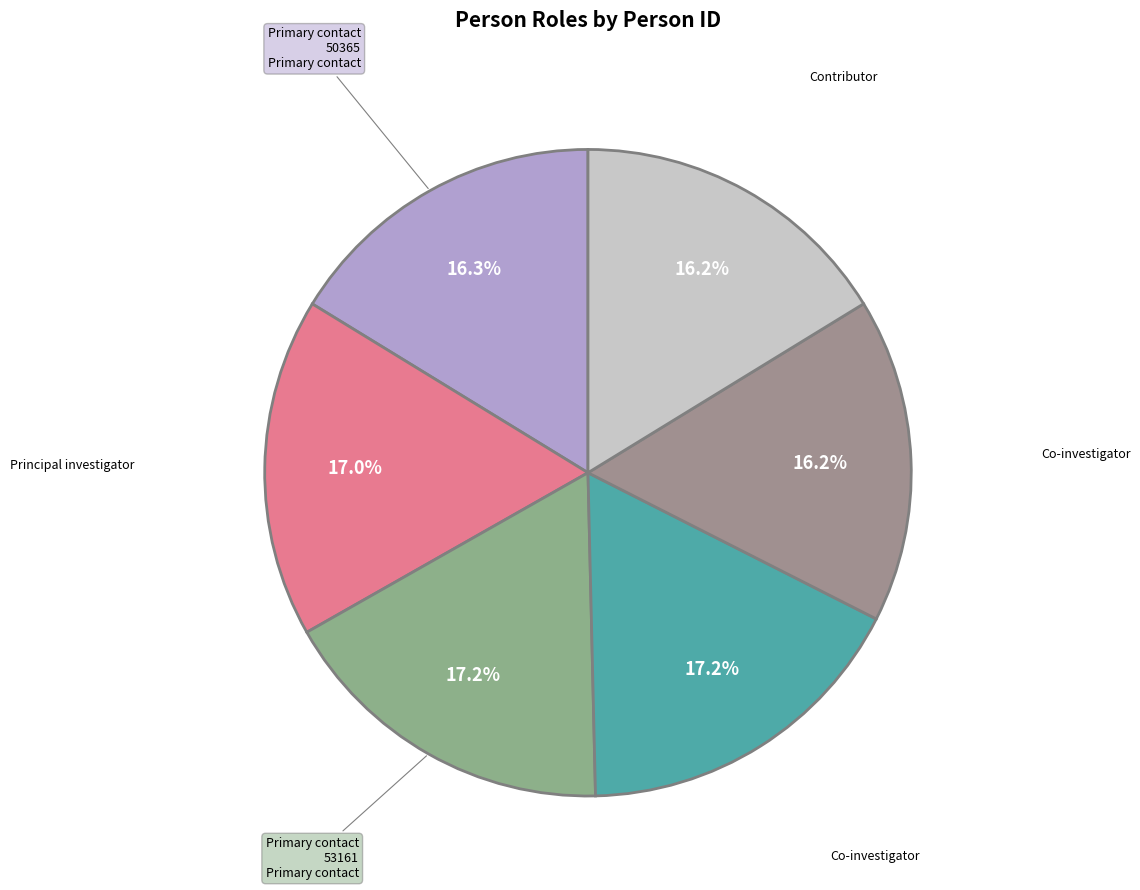

How many slices are in this pie chart?

6